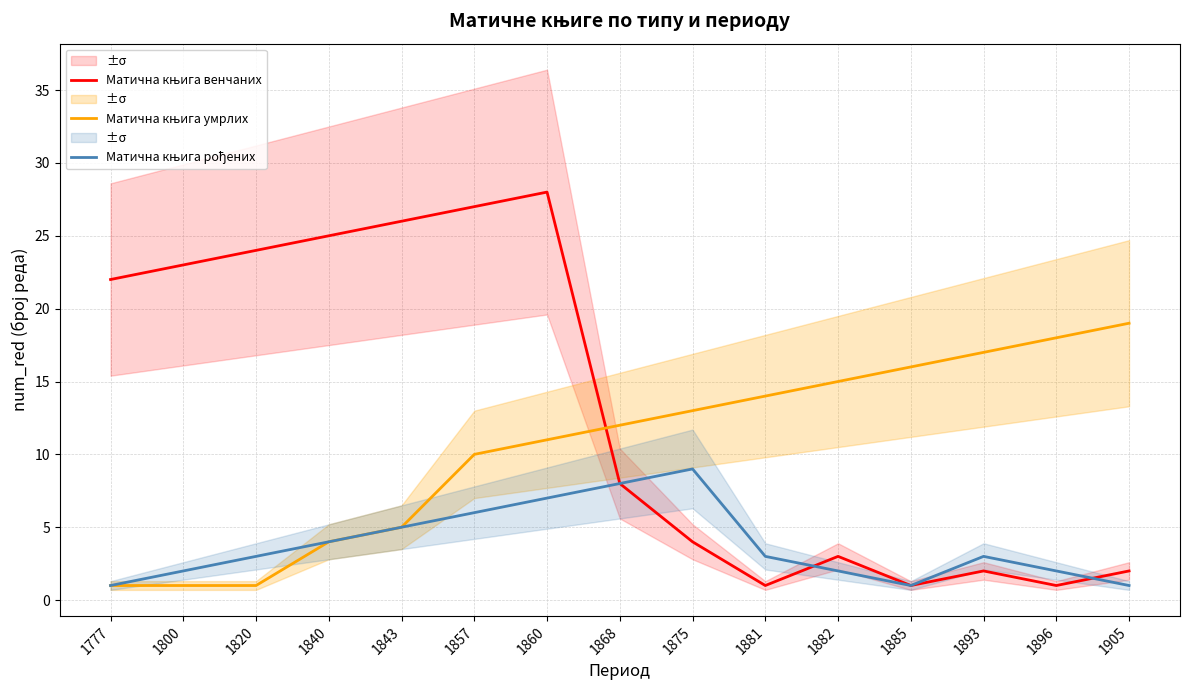

What is the difference between the second highest and second lowest values in the Матична књига умрлих series?

17